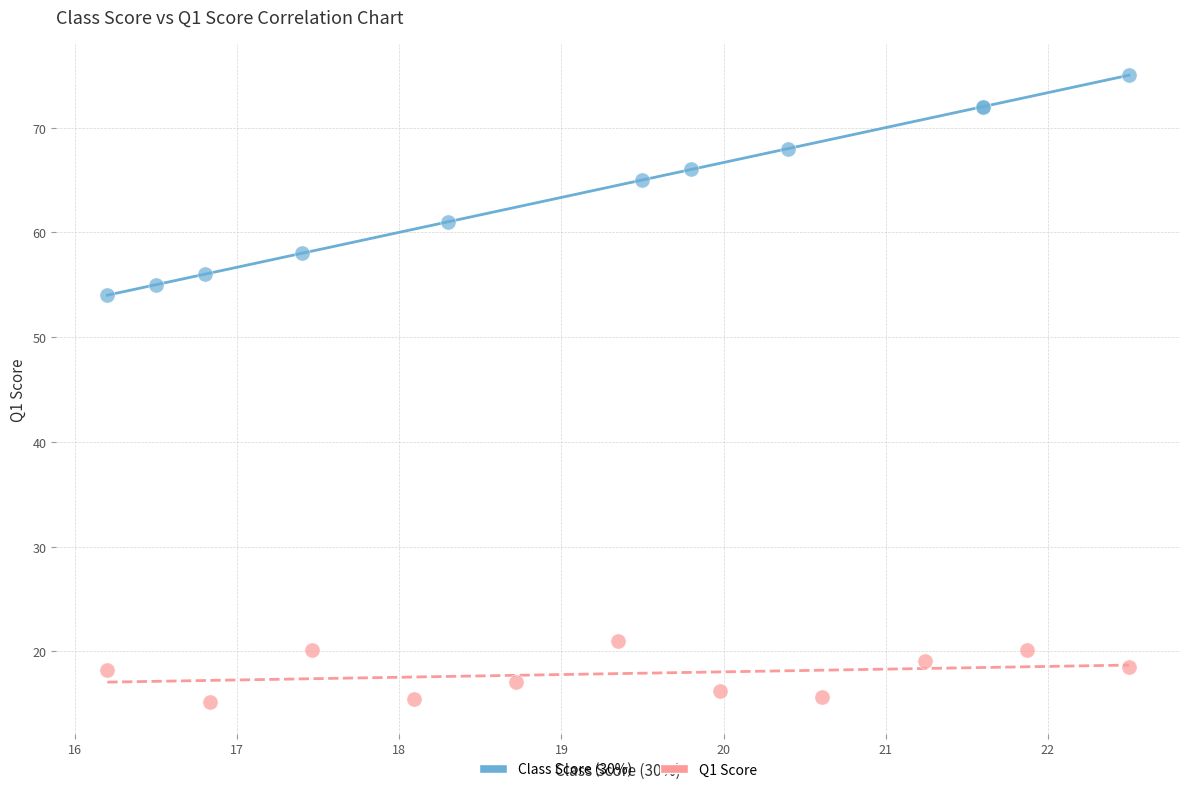

Which series reaches the maximum Y coordinate?

Class Score (30%)